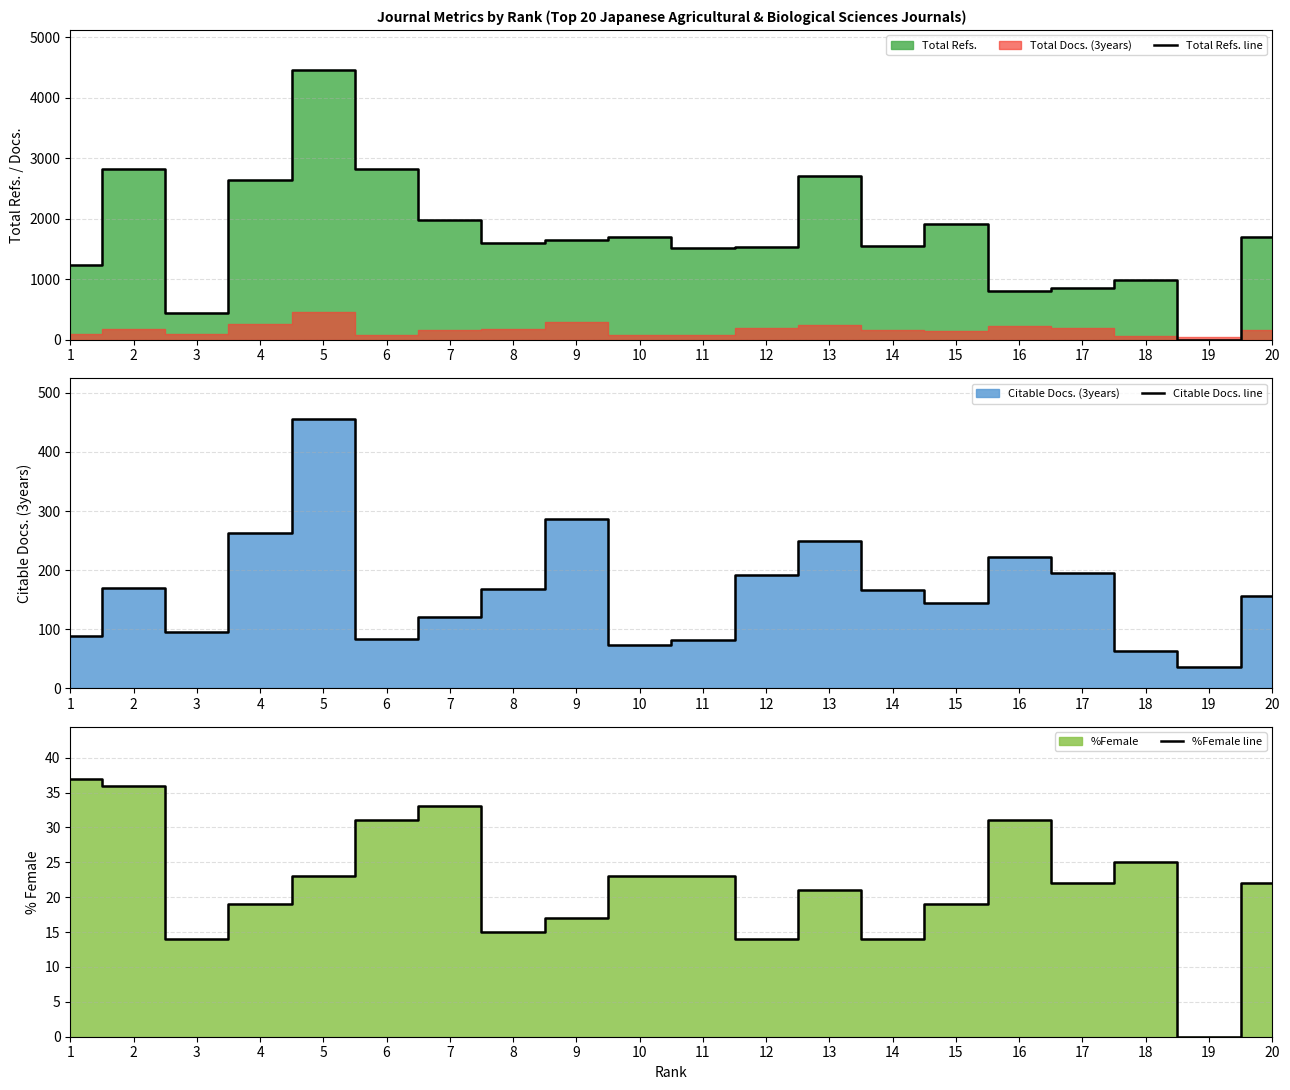

How many lines are shown in the chart?

3